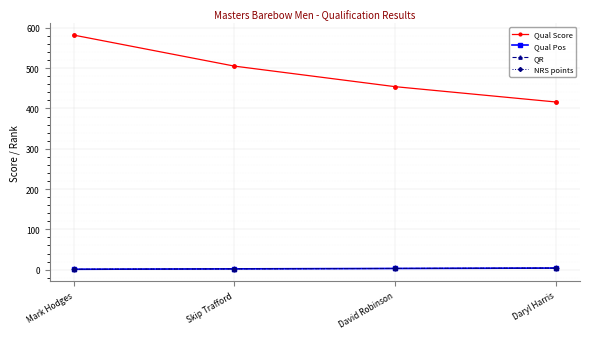

At which label does Qual Pos first exceed 3?

Daryl Harris